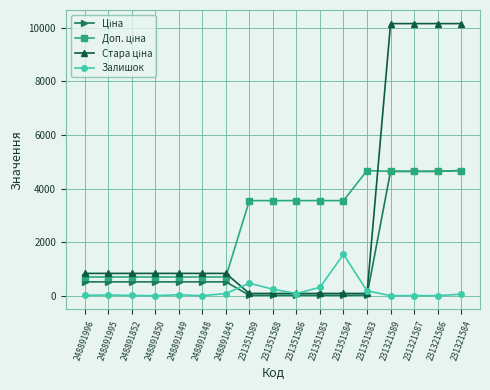

What is the spread (max minus min) of values at 248891848?

832.4